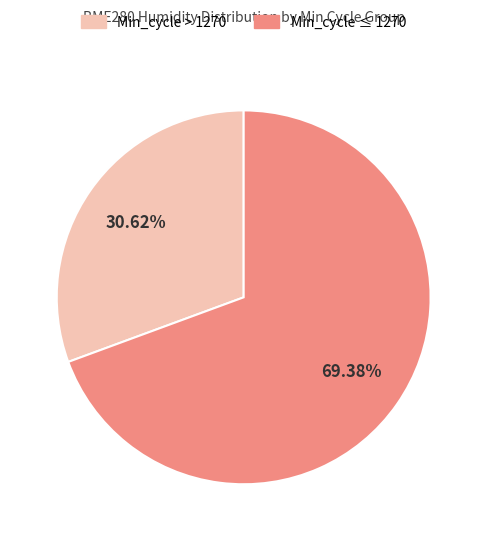

To the nearest percent, what is the difference between the largest and smallest slice percentages?

39%